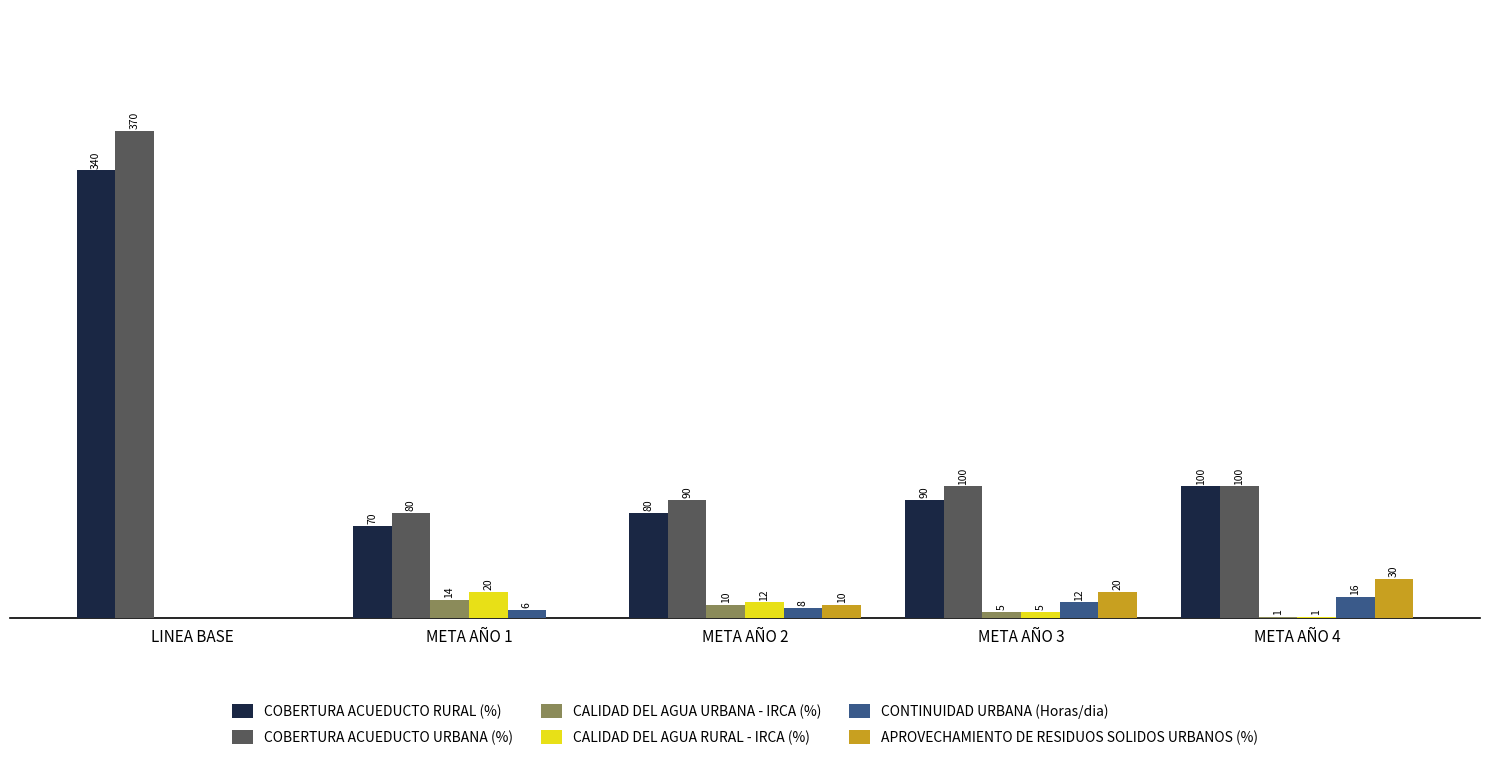

Where does the CALIDAD DEL AGUA URBANA - IRCA (%) series first go above 5?

META AÑO 1